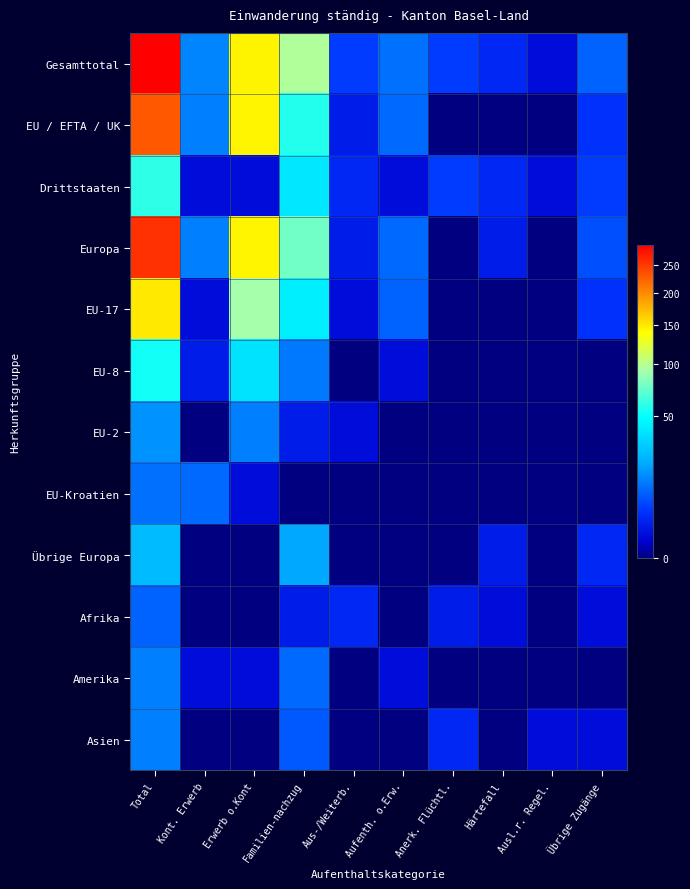

Reading left to right, list all the values displayed in this chart.

Gesamttotal: Total=290	Kont. Erwerb=14	Erwerb o.Kont=145	Familien-nachzug=97	Aus-/Weiterb.=5	Aufenth. o.Erw.=11	Anerk. Flüchtl.=5	Härtefall=3	Ausl.r. Regel.=1	Übrige Zugänge=9
EU / EFTA / UK: Total=230	Kont. Erwerb=13	Erwerb o.Kont=144	Familien-nachzug=57	Aus-/Weiterb.=2	Aufenth. o.Erw.=10	Anerk. Flüchtl.=0	Härtefall=0	Ausl.r. Regel.=0	Übrige Zugänge=4
Drittstaaten: Total=60	Kont. Erwerb=1	Erwerb o.Kont=1	Familien-nachzug=40	Aus-/Weiterb.=3	Aufenth. o.Erw.=1	Anerk. Flüchtl.=5	Härtefall=3	Ausl.r. Regel.=1	Übrige Zugänge=5
Europa: Total=255	Kont. Erwerb=13	Erwerb o.Kont=144	Familien-nachzug=77	Aus-/Weiterb.=2	Aufenth. o.Erw.=10	Anerk. Flüchtl.=0	Härtefall=2	Ausl.r. Regel.=0	Übrige Zugänge=7
EU-17: Total=150	Kont. Erwerb=1	Erwerb o.Kont=92	Familien-nachzug=43	Aus-/Weiterb.=1	Aufenth. o.Erw.=9	Anerk. Flüchtl.=0	Härtefall=0	Ausl.r. Regel.=0	Übrige Zugänge=4
EU-8: Total=53	Kont. Erwerb=2	Erwerb o.Kont=38	Familien-nachzug=12	Aus-/Weiterb.=0	Aufenth. o.Erw.=1	Anerk. Flüchtl.=0	Härtefall=0	Ausl.r. Regel.=0	Übrige Zugänge=0
EU-2: Total=16	Kont. Erwerb=0	Erwerb o.Kont=13	Familien-nachzug=2	Aus-/Weiterb.=1	Aufenth. o.Erw.=0	Anerk. Flüchtl.=0	Härtefall=0	Ausl.r. Regel.=0	Übrige Zugänge=0
EU-Kroatien: Total=11	Kont. Erwerb=10	Erwerb o.Kont=1	Familien-nachzug=0	Aus-/Weiterb.=0	Aufenth. o.Erw.=0	Anerk. Flüchtl.=0	Härtefall=0	Ausl.r. Regel.=0	Übrige Zugänge=0
Übrige Europa: Total=25	Kont. Erwerb=0	Erwerb o.Kont=0	Familien-nachzug=20	Aus-/Weiterb.=0	Aufenth. o.Erw.=0	Anerk. Flüchtl.=0	Härtefall=2	Ausl.r. Regel.=0	Übrige Zugänge=3
Afrika: Total=9	Kont. Erwerb=0	Erwerb o.Kont=0	Familien-nachzug=2	Aus-/Weiterb.=3	Aufenth. o.Erw.=0	Anerk. Flüchtl.=2	Härtefall=1	Ausl.r. Regel.=0	Übrige Zugänge=1
Amerika: Total=13	Kont. Erwerb=1	Erwerb o.Kont=1	Familien-nachzug=10	Aus-/Weiterb.=0	Aufenth. o.Erw.=1	Anerk. Flüchtl.=0	Härtefall=0	Ausl.r. Regel.=0	Übrige Zugänge=0
Asien: Total=13	Kont. Erwerb=0	Erwerb o.Kont=0	Familien-nachzug=8	Aus-/Weiterb.=0	Aufenth. o.Erw.=0	Anerk. Flüchtl.=3	Härtefall=0	Ausl.r. Regel.=1	Übrige Zugänge=1